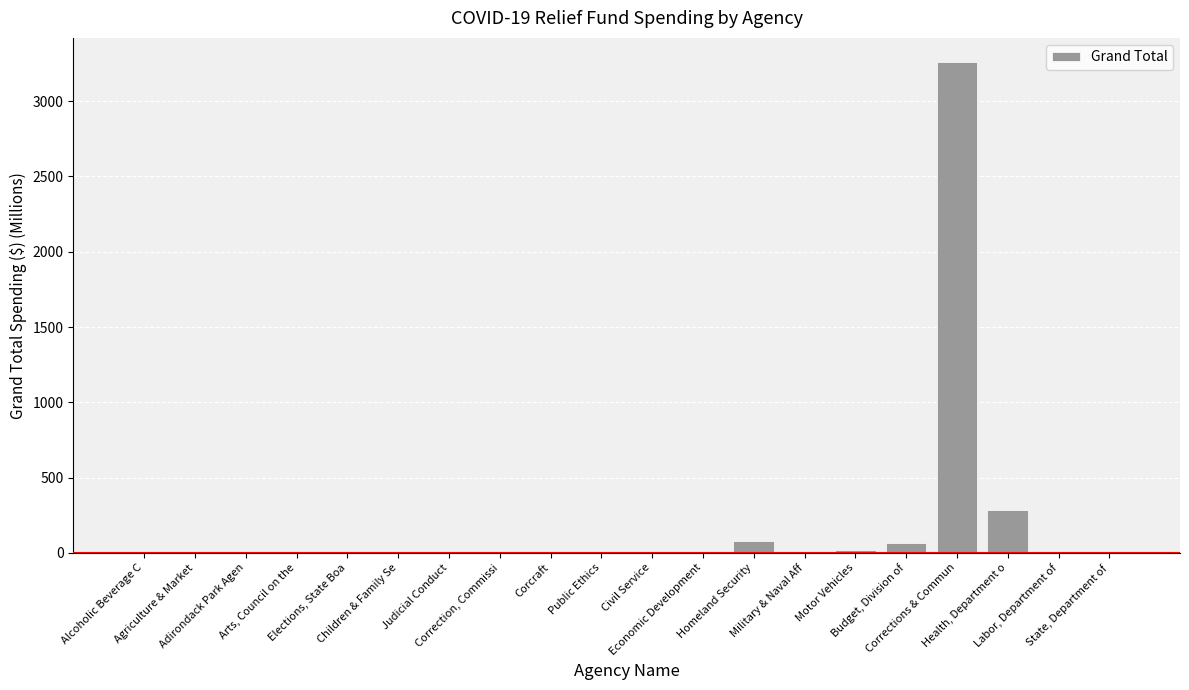

What is the sum of the values at Civil Service and Economic Development?

1.7